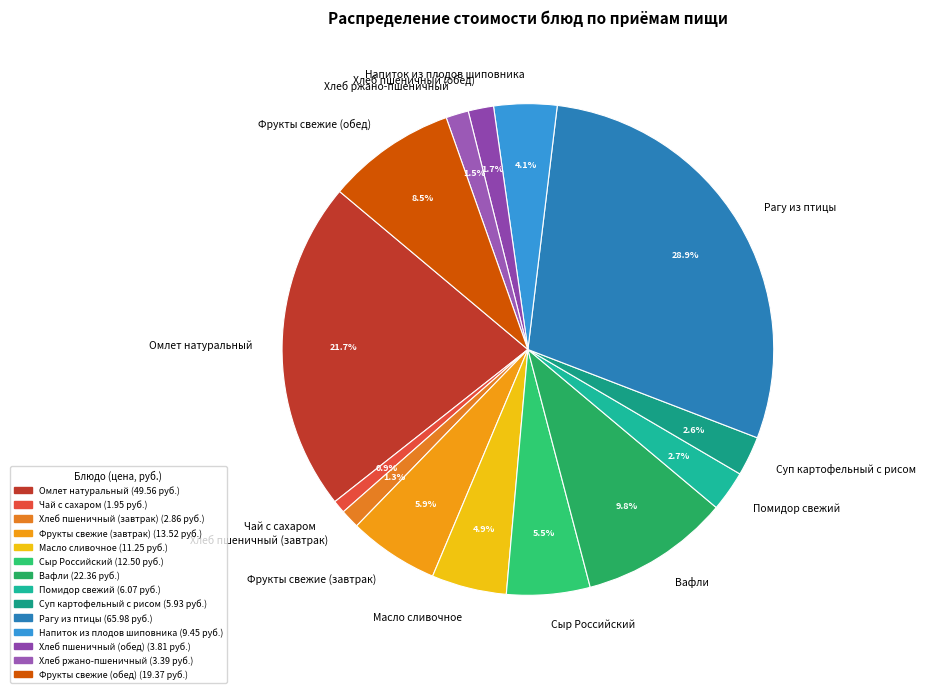

How many segments does this pie chart have?

14